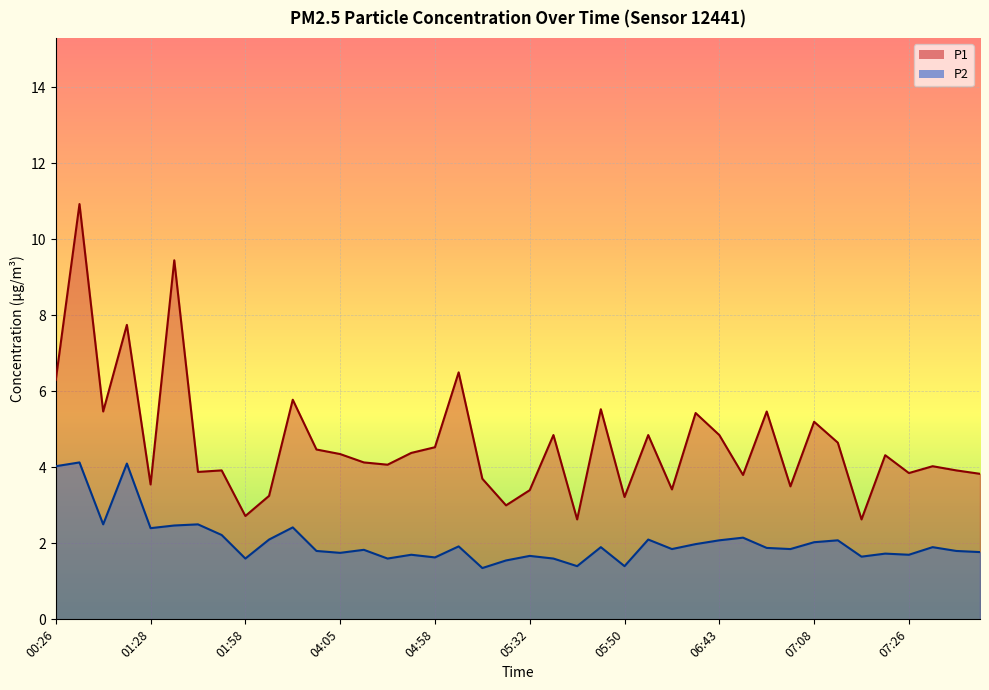

How many distinct data groups are displayed?

2